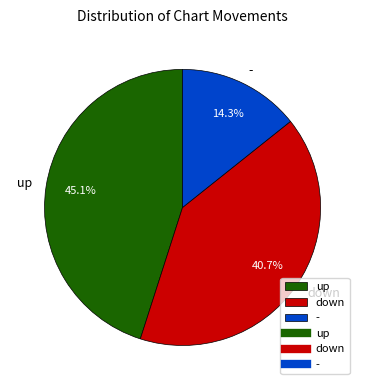

How many slices are in this pie chart?

3